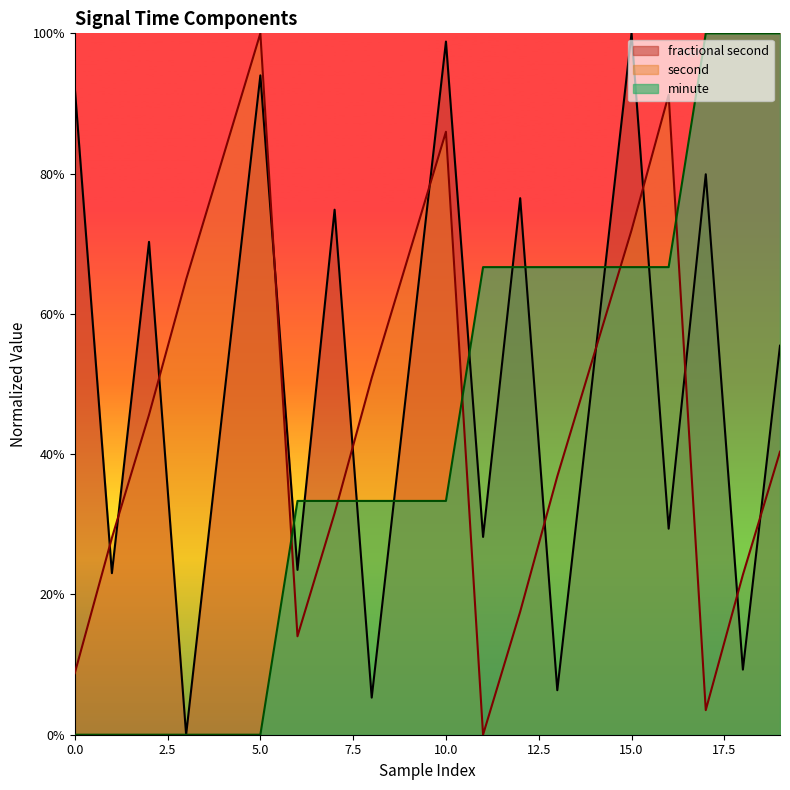

After their last crossing, which series has the higher values: minute or fractional second?

minute